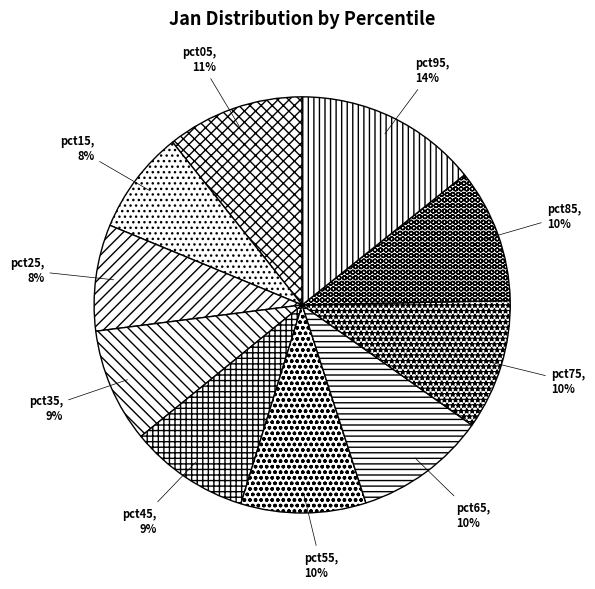

Which has a higher value, pct65 or pct15?

pct65